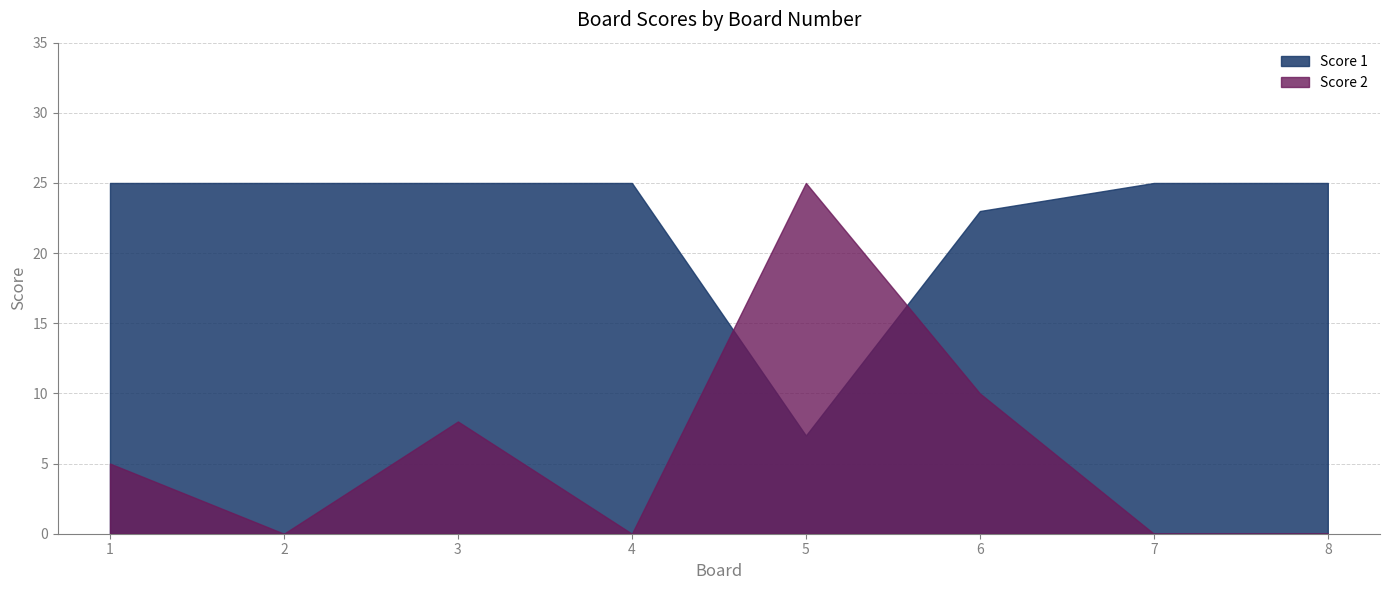

How many interior local peaks does the Score 2 series have?

2